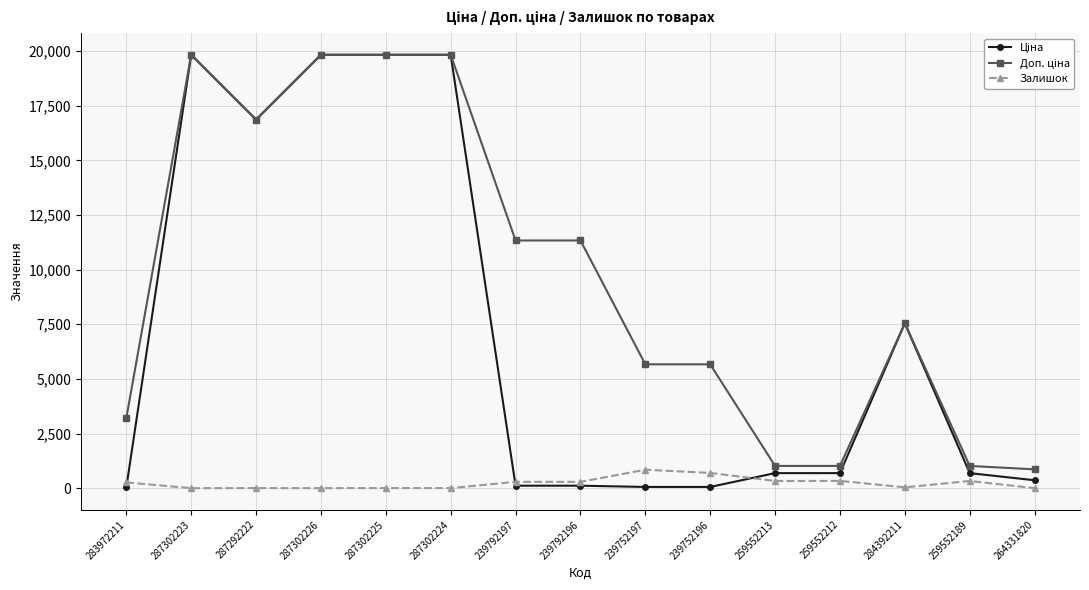

The value of Залишок at 239752196 is 698.0. True or false?

True